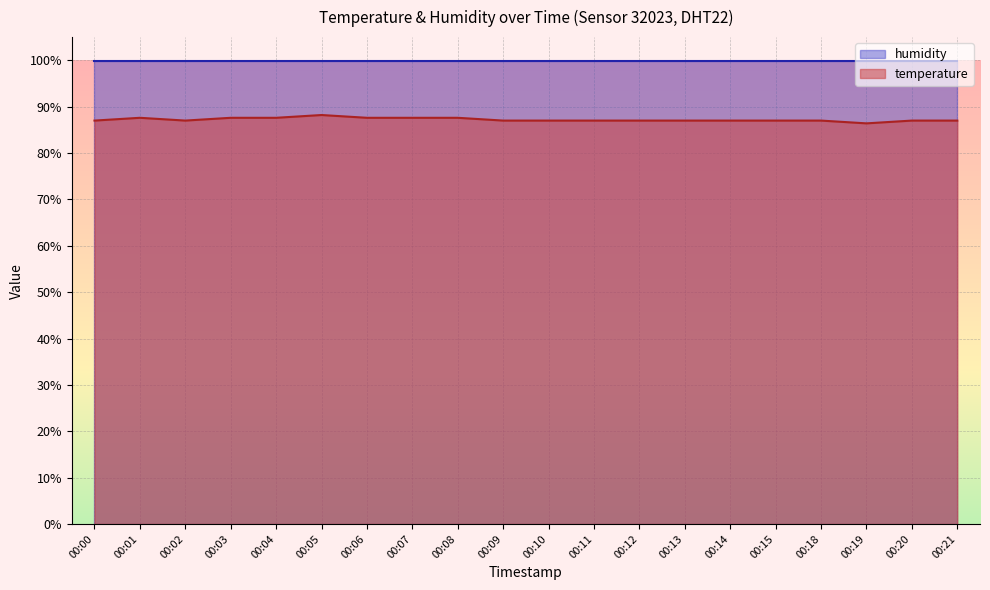

What is the ratio of the value at 00:06 to the value at 00:03?

1.0